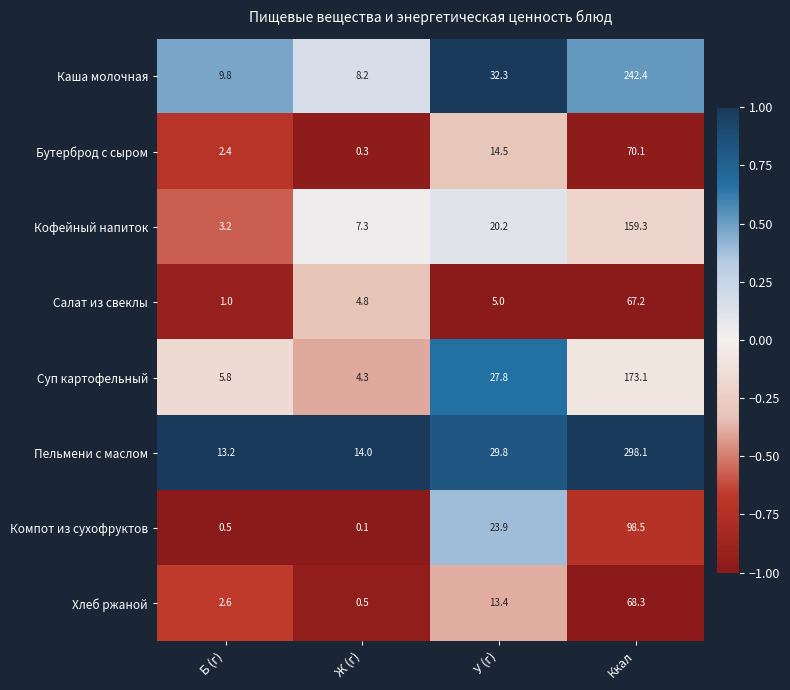

True or false: Пельмени с маслом has a value of 29.8 at У (г).

True